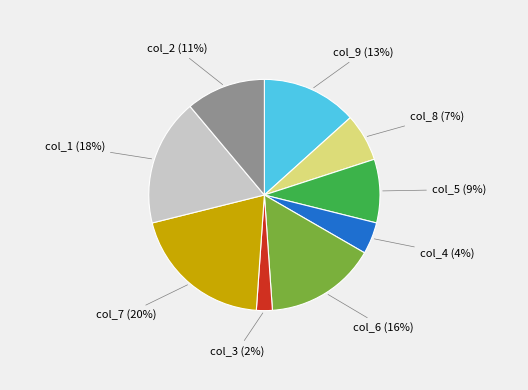

Do col_1 and col_9 together represent more than half of the pie?

No